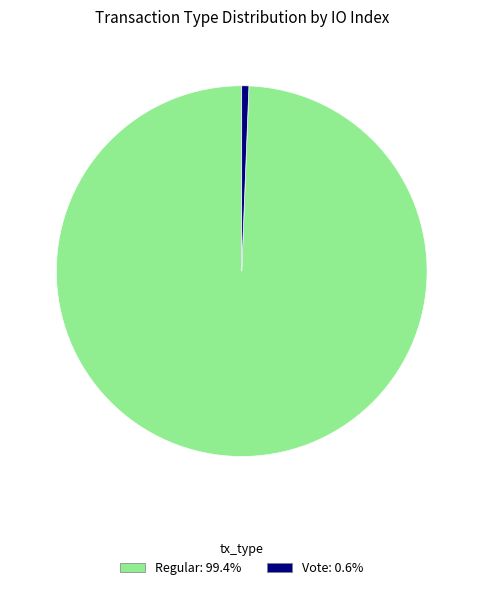

Is there a majority slice in this chart?

Yes